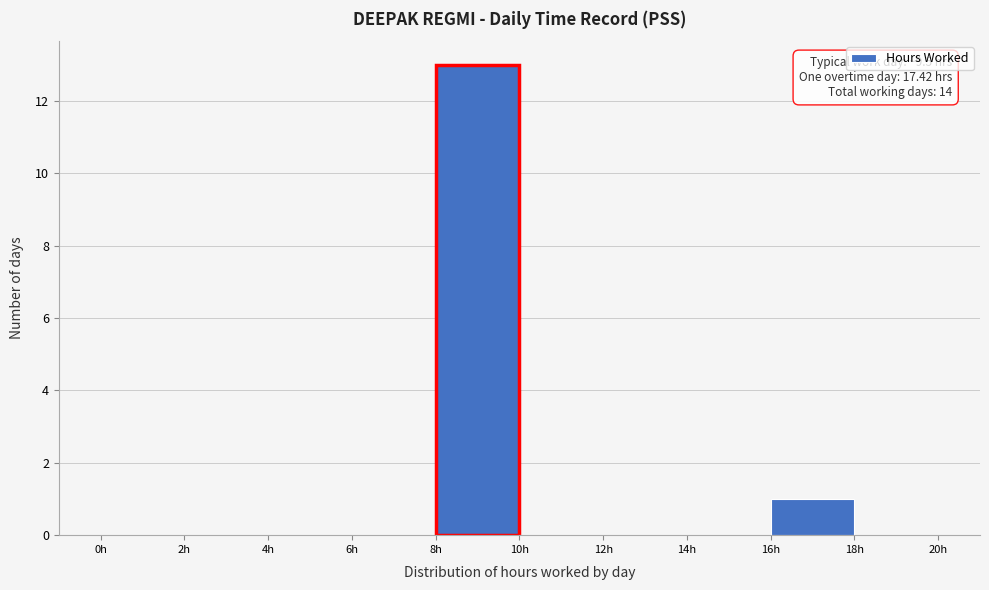

Over which range of the x-axis is the bar tallest?

8 to 10